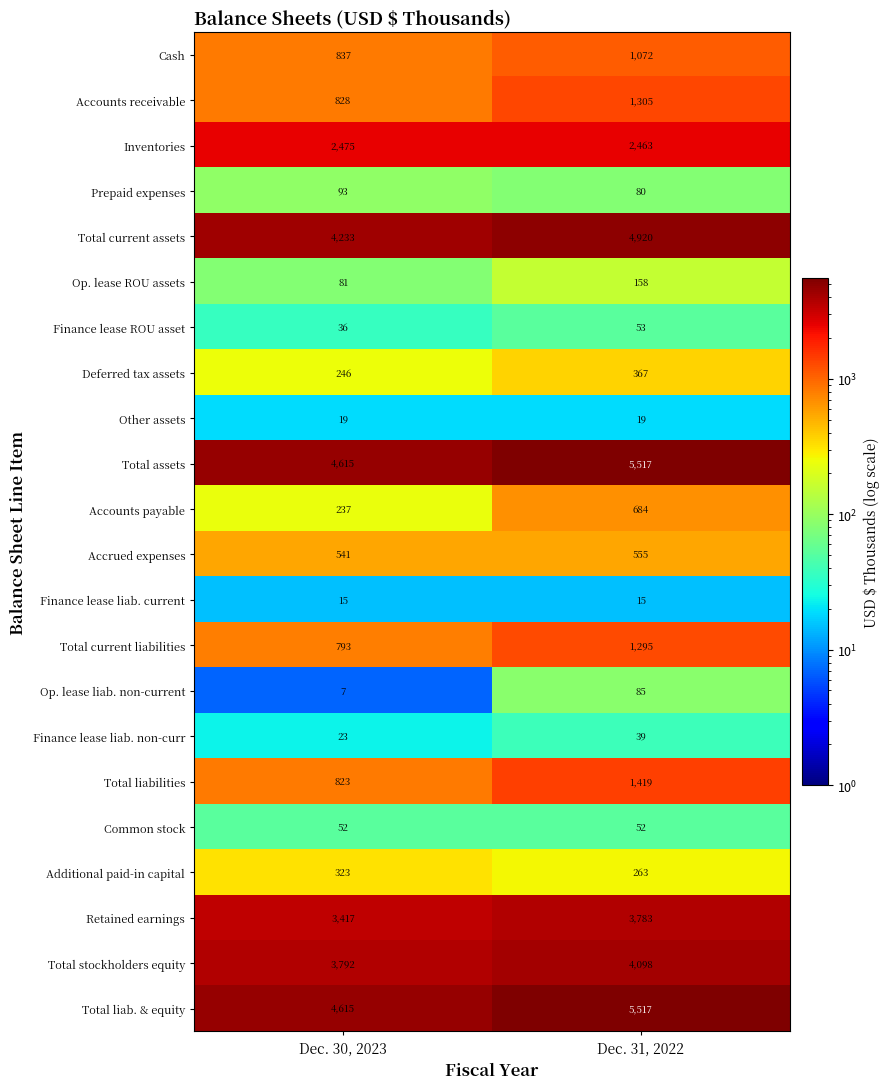

What is the spread (max minus min) of values at Dec. 30, 2023?

4608